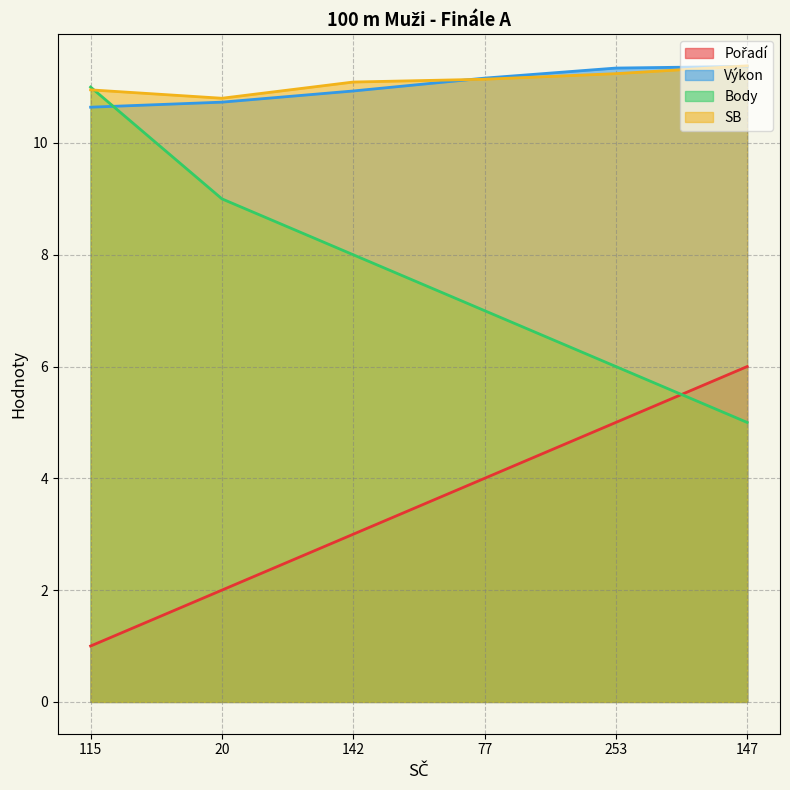

Is the value of Body at 147 greater than the value of SB at 147?

No